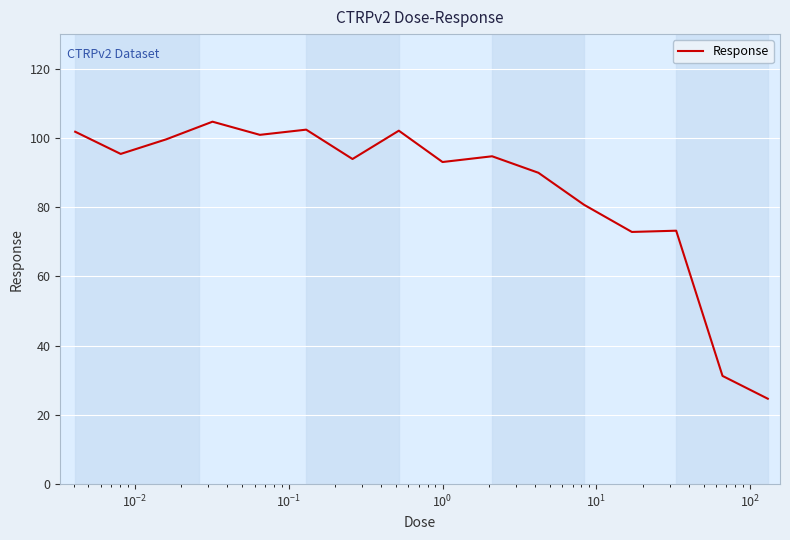

What is the greatest value displayed?

104.7